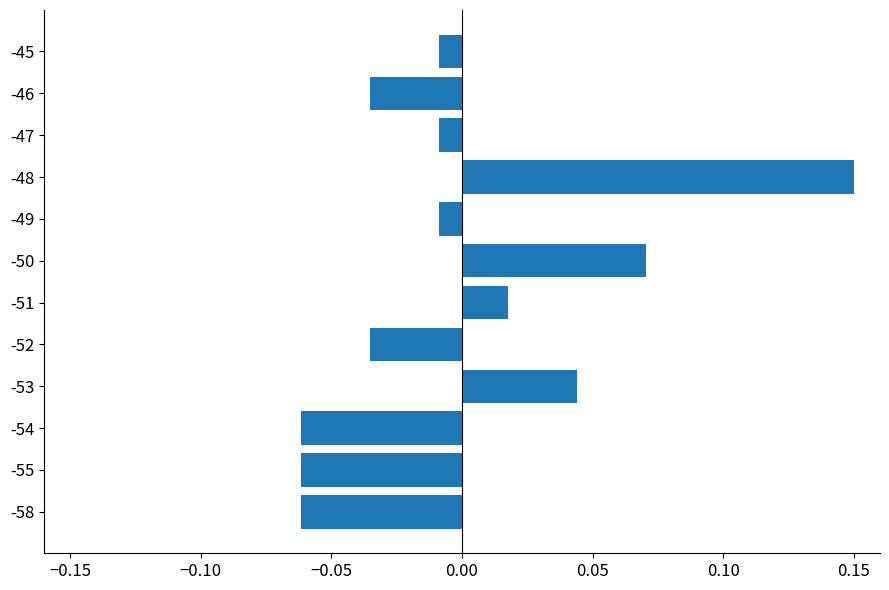

The chart shows a value of 0.2 at -48. True or false?

False